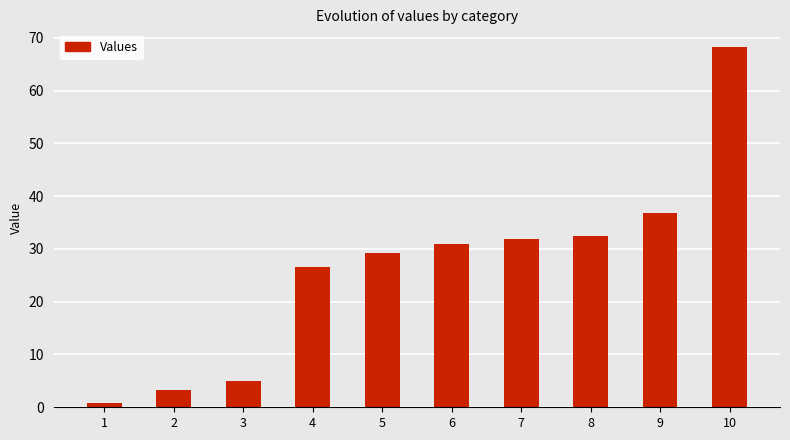

How many distinct data groups are displayed?

1